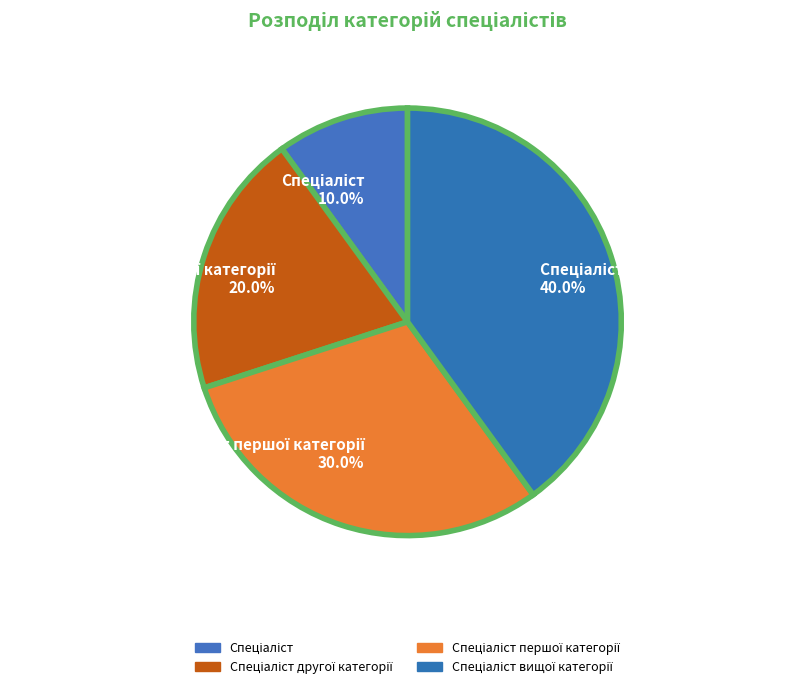

Does any single category account for the majority?

No